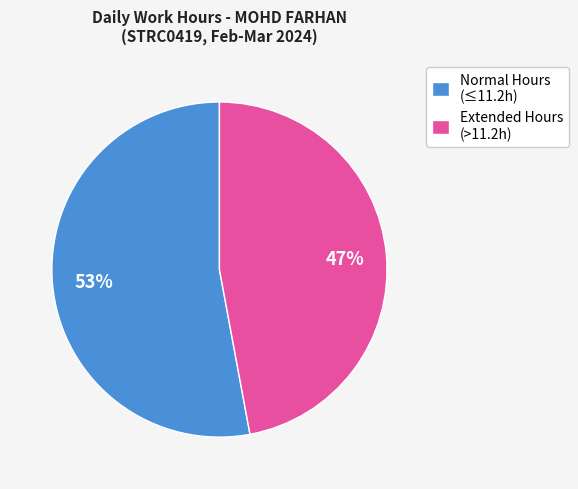

What percentage is the Normal Hours (≤11.2h) slice, to the nearest percent?

53%